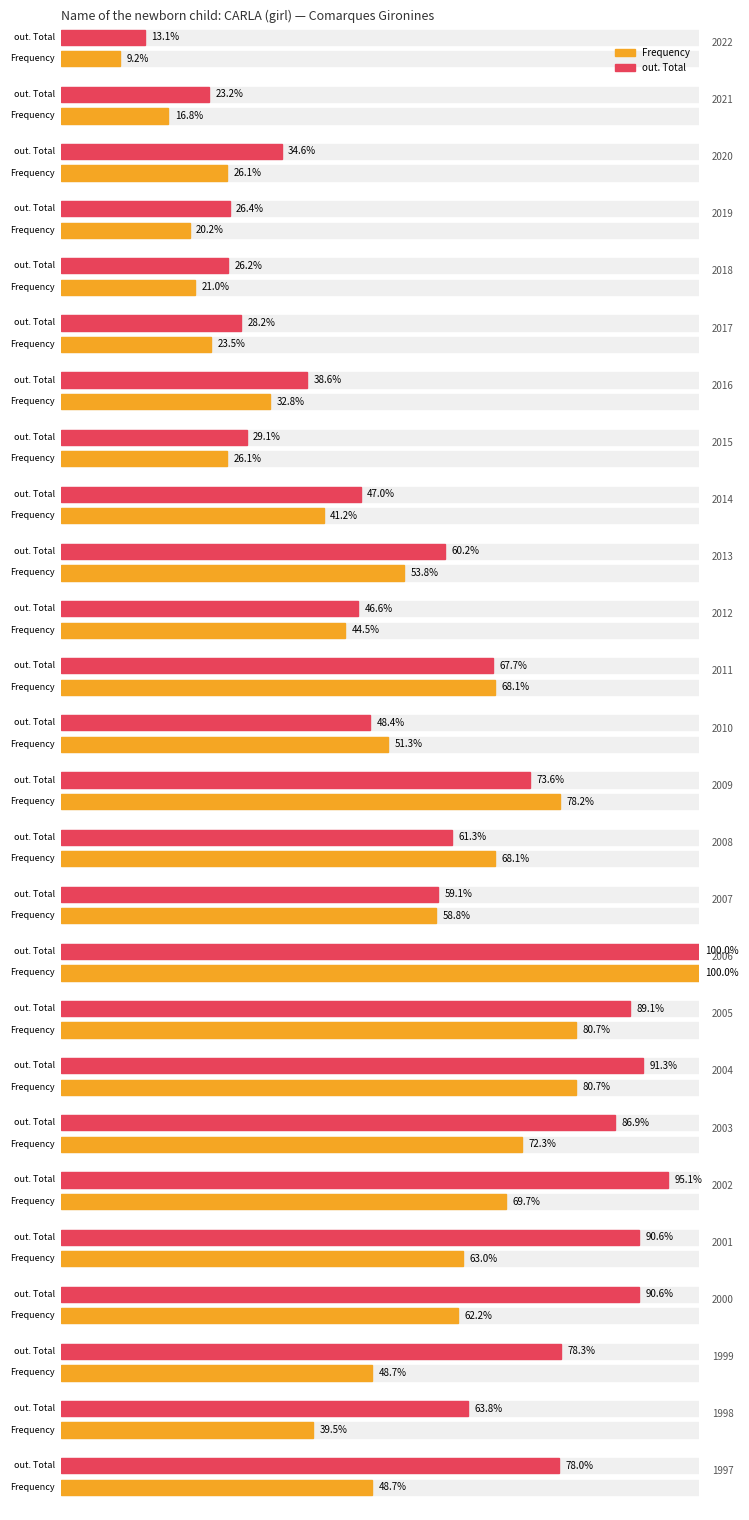

How many categories are shown in the chart?

26